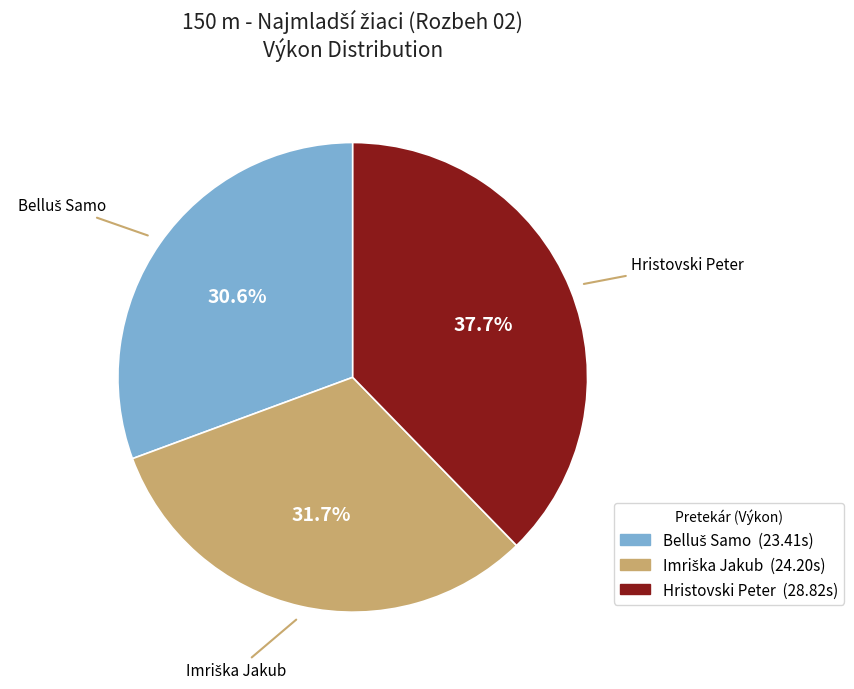

Which category has the biggest portion of the pie?

Hristovski Peter